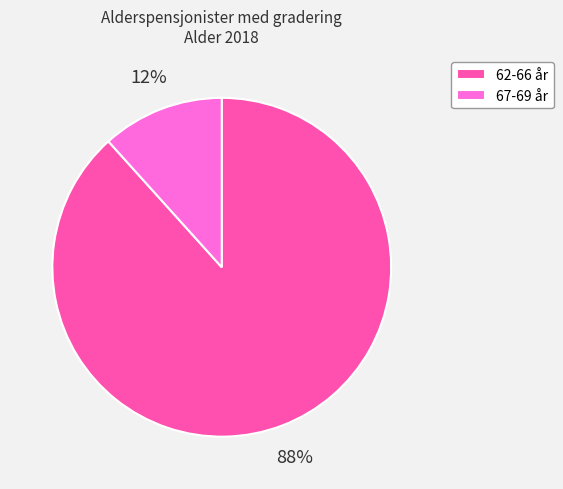

Which category has the smallest portion of the pie?

67-69 år